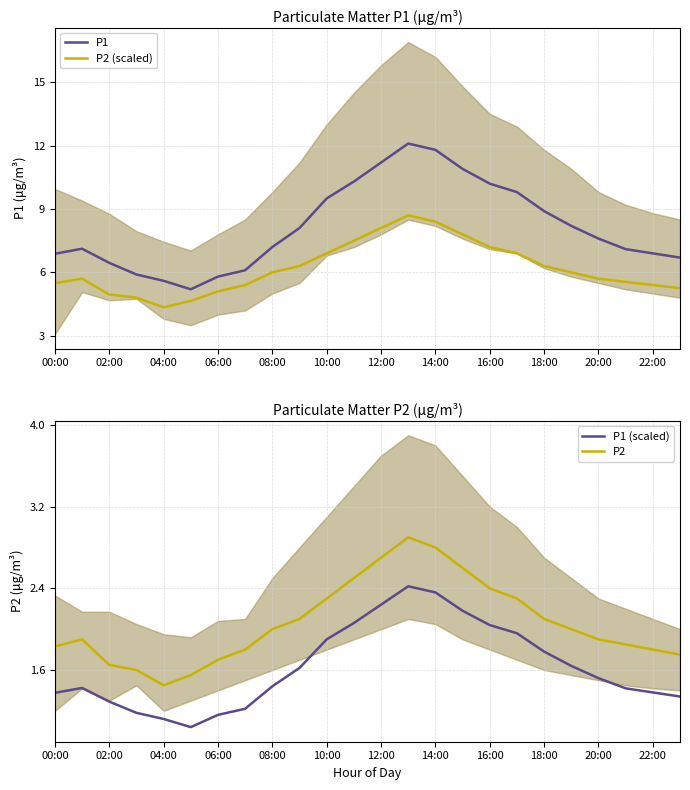

What is the minimum value for P1?

5.2